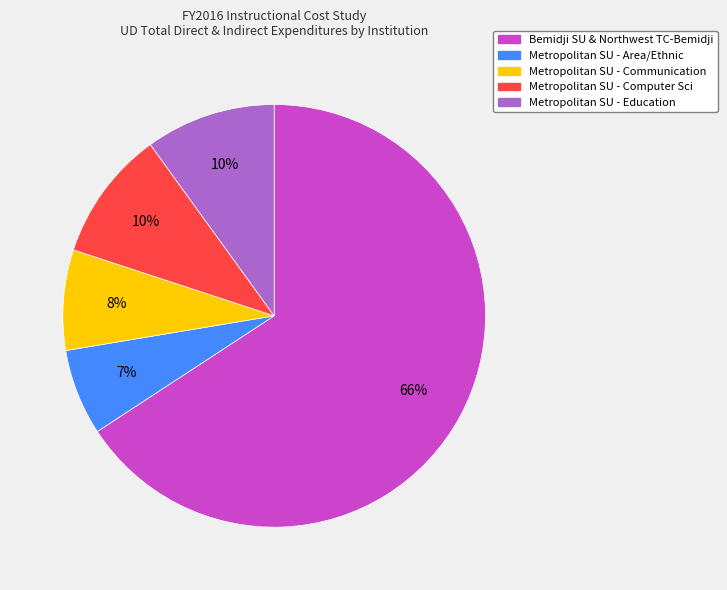

Is it true that Bemidji SU & Northwest TC-Bemidji is 66% of the pie?

True